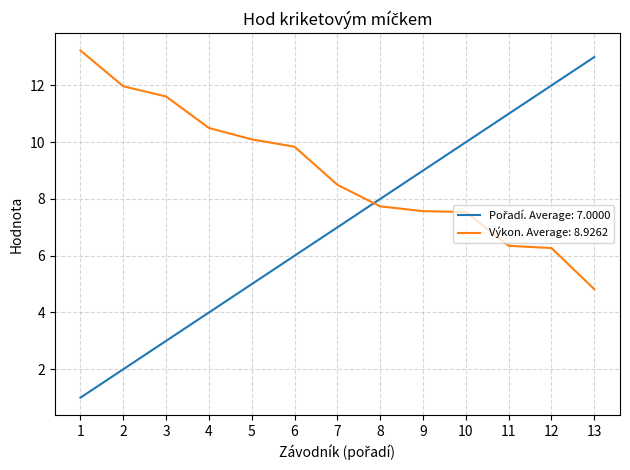

What is the total value across all series at 7?

15.5